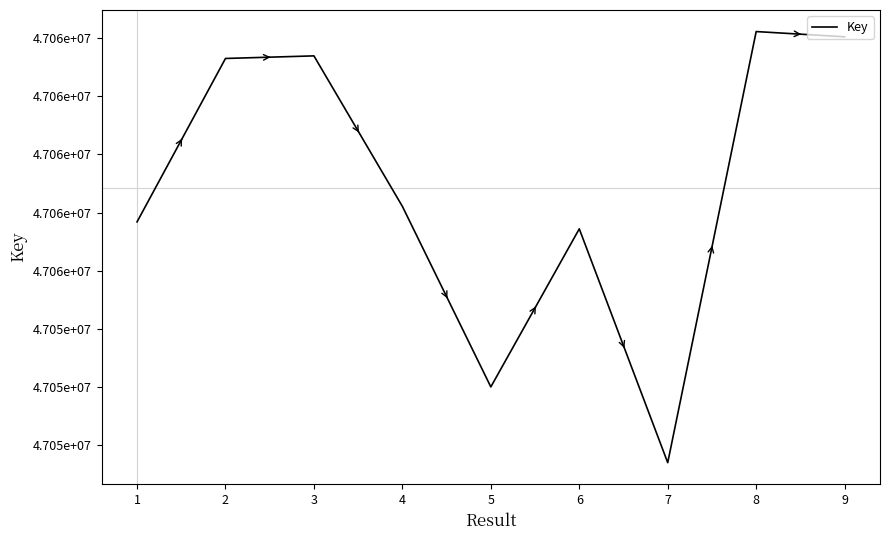

Does the chart have visible grid lines?

No